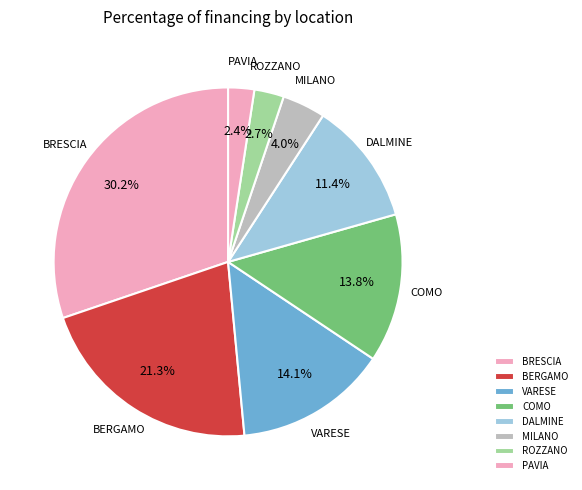

What percentage is the COMO slice, to the nearest percent?

14%